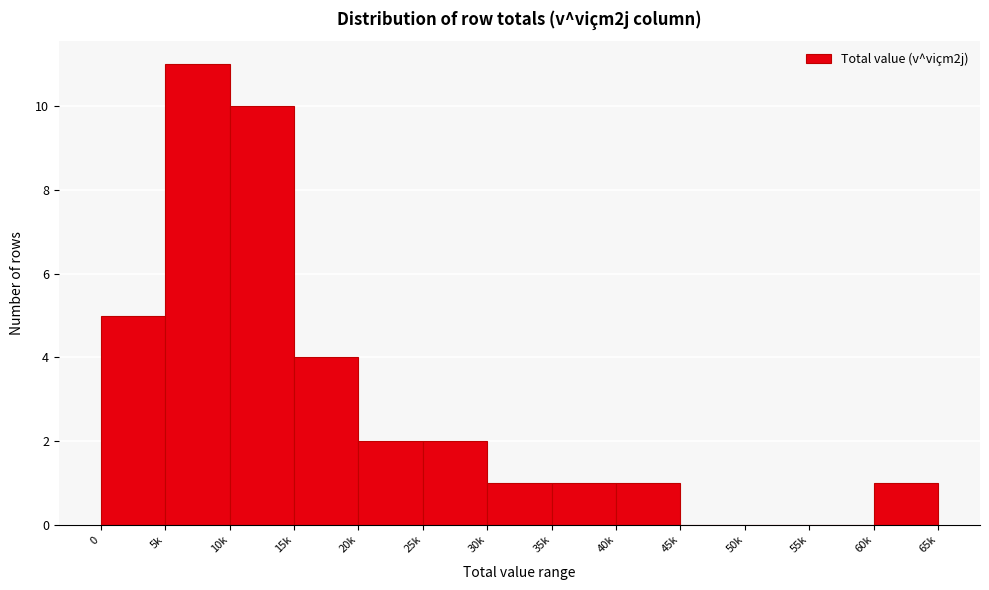

Reading left to right, what are all the values shown in this chart?

0=5	5k=11	10k=10	15k=4	20k=2	25k=2	30k=1	35k=1	40k=1	45k=0	50k=0	55k=0	60k=1